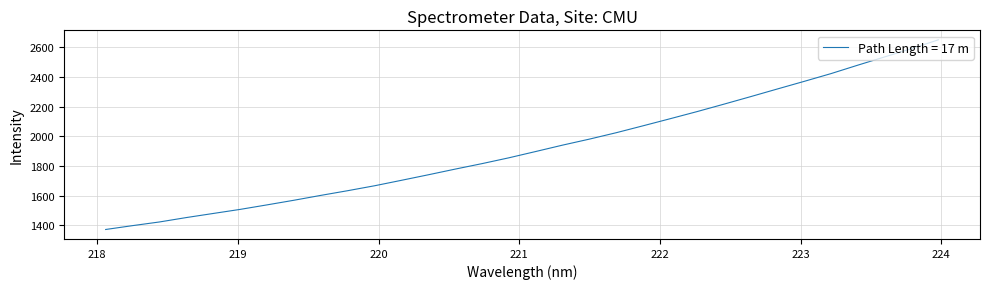

What is the difference between the maximum and minimum values?

1277.6